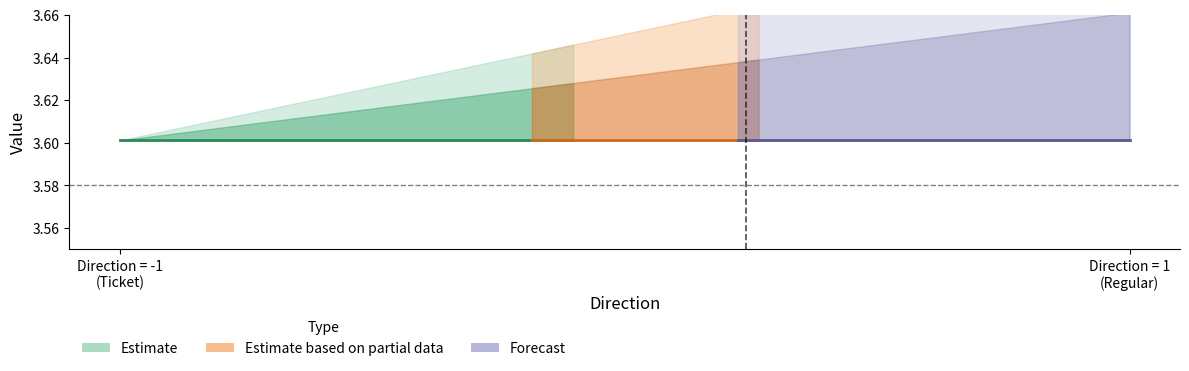

The io_index series shows 0.9 at -1. True or false?

False